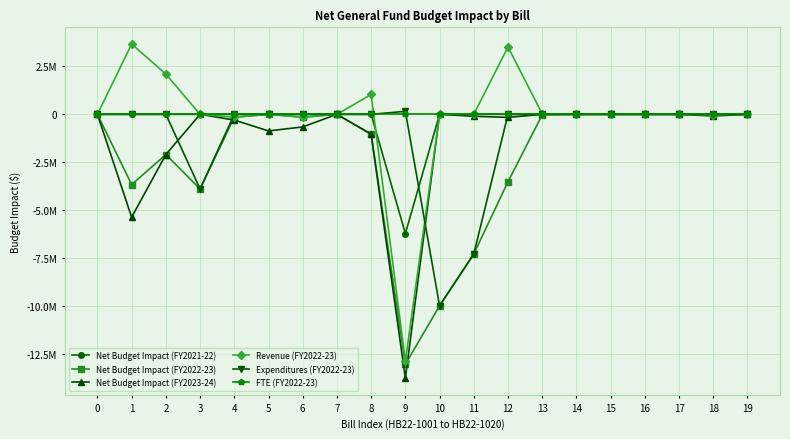

How many data points in FTE (FY2022-23) are above 0?

7